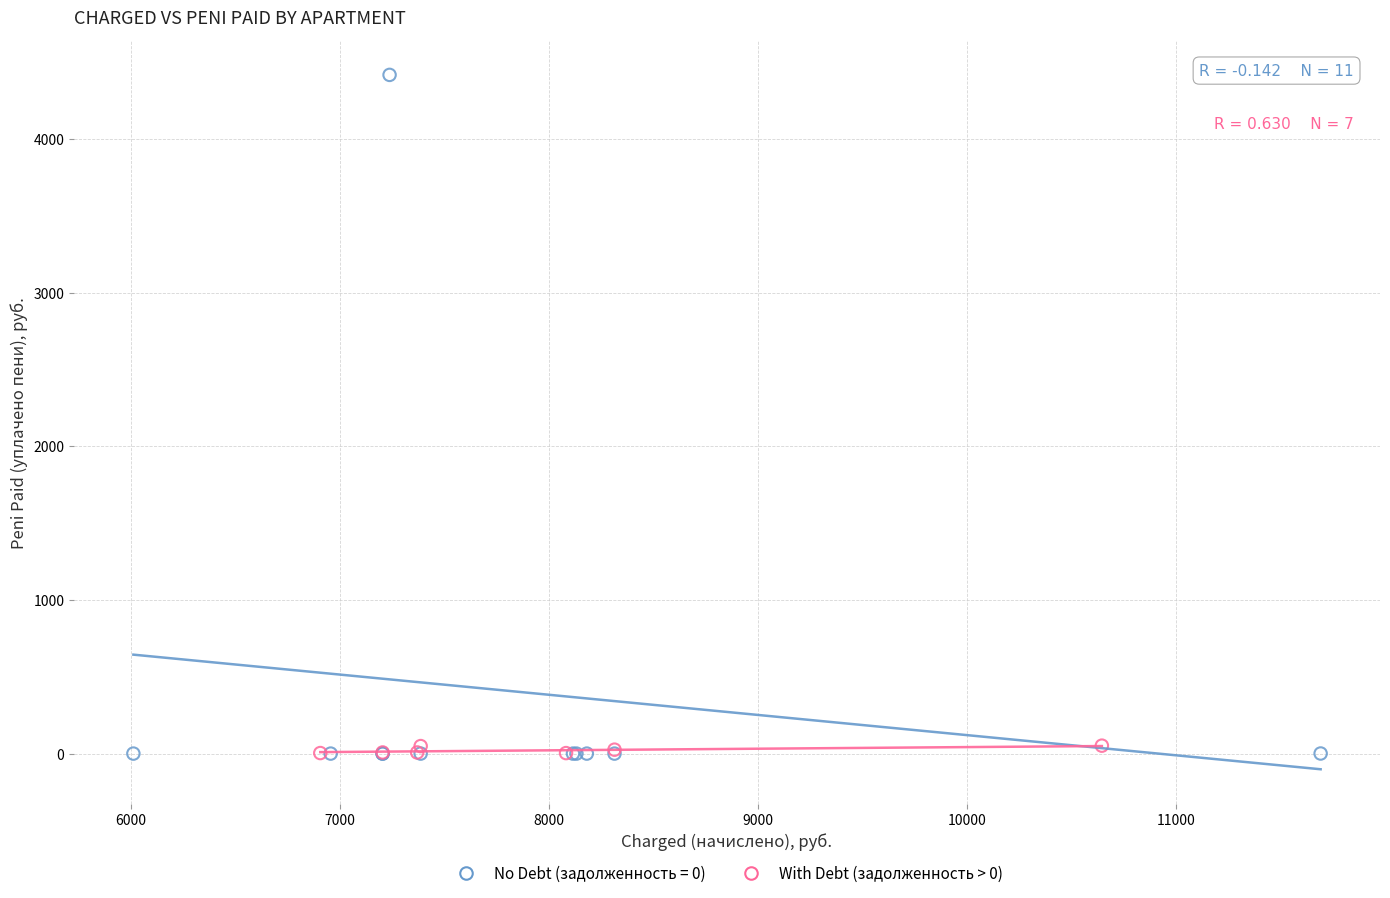

Which series has the widest spread of Y values?

No Debt (задолженность = 0)